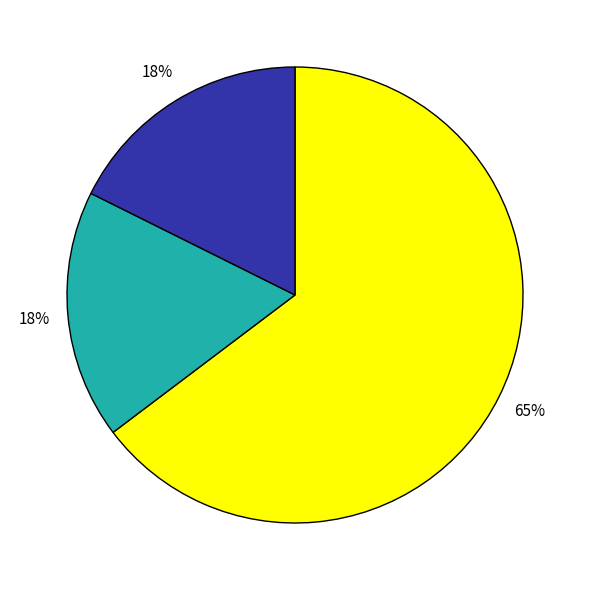

How many segments does this pie chart have?

3